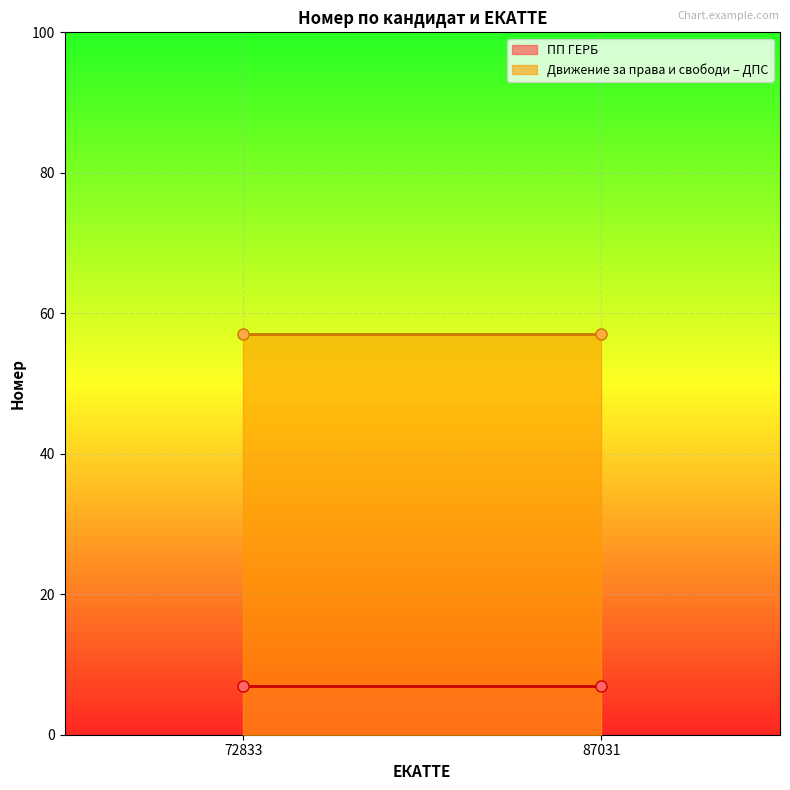

Which series has the widest spread of values?

ПП ГЕРБ